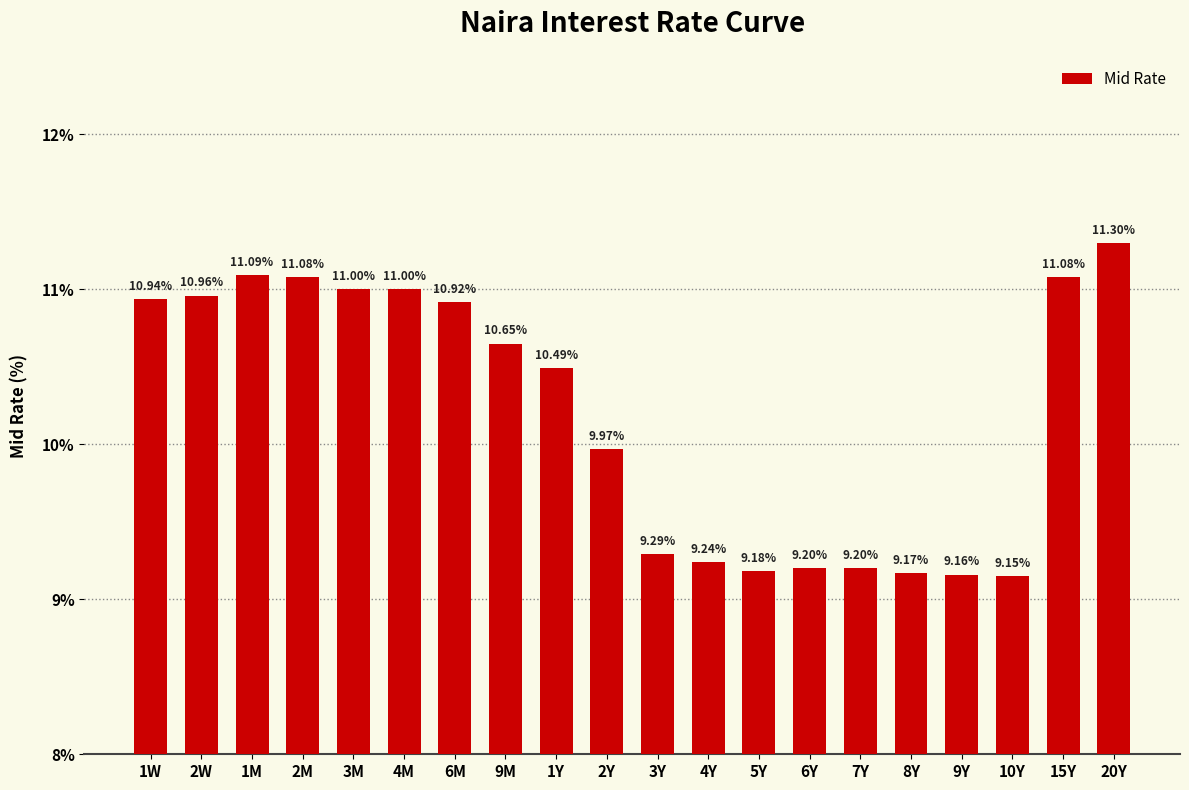

Count the number of data series in this chart.

1